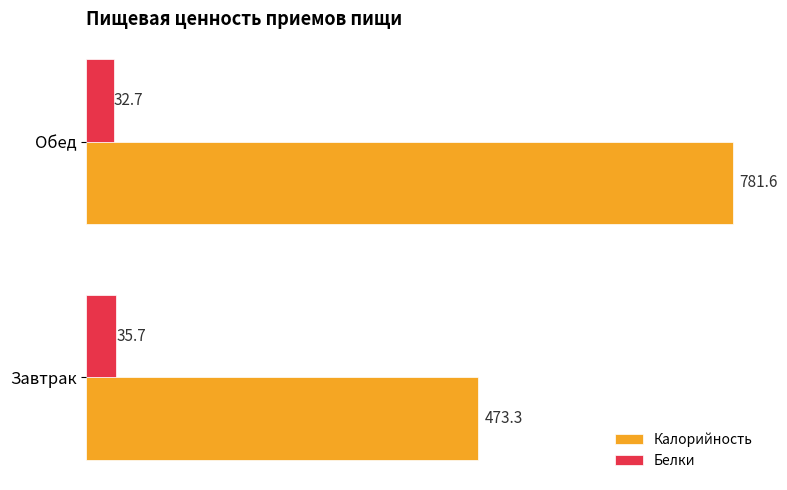

List the series in order of their peak value, lowest first.

Белки, Калорийность